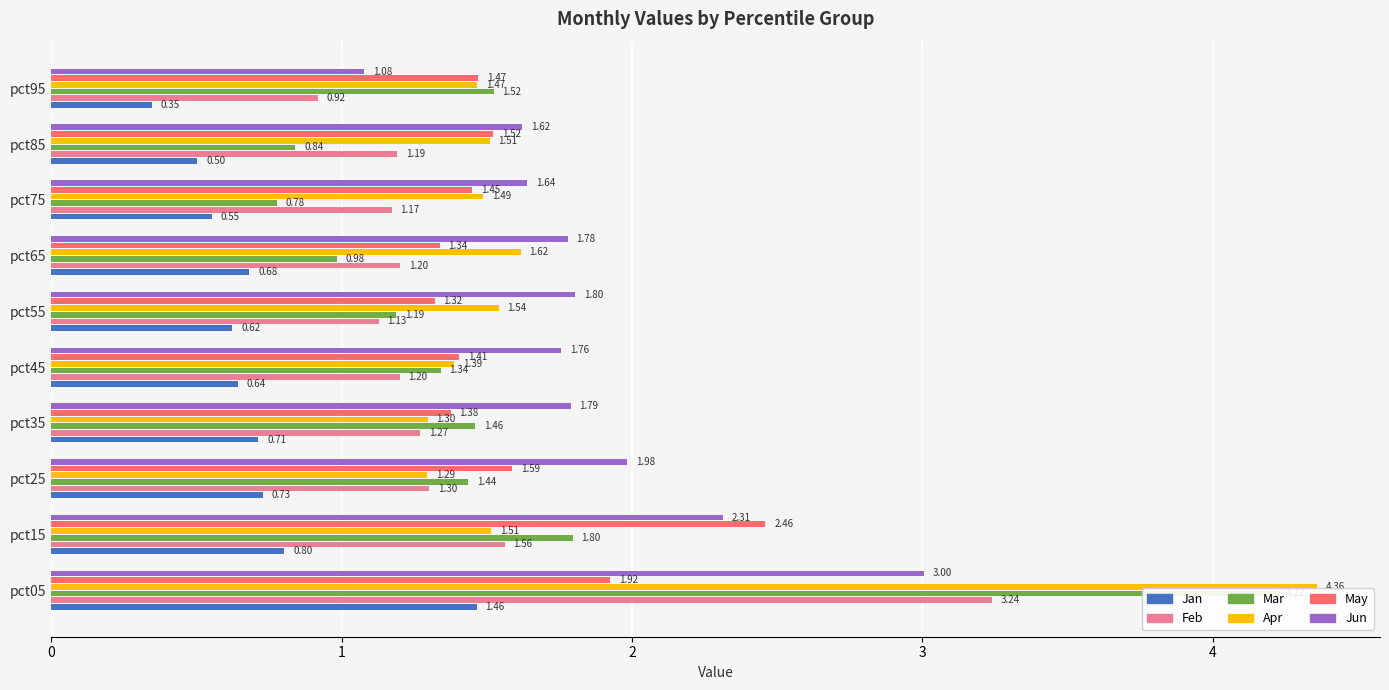

The Feb series shows 1.2 at pct45. True or false?

True